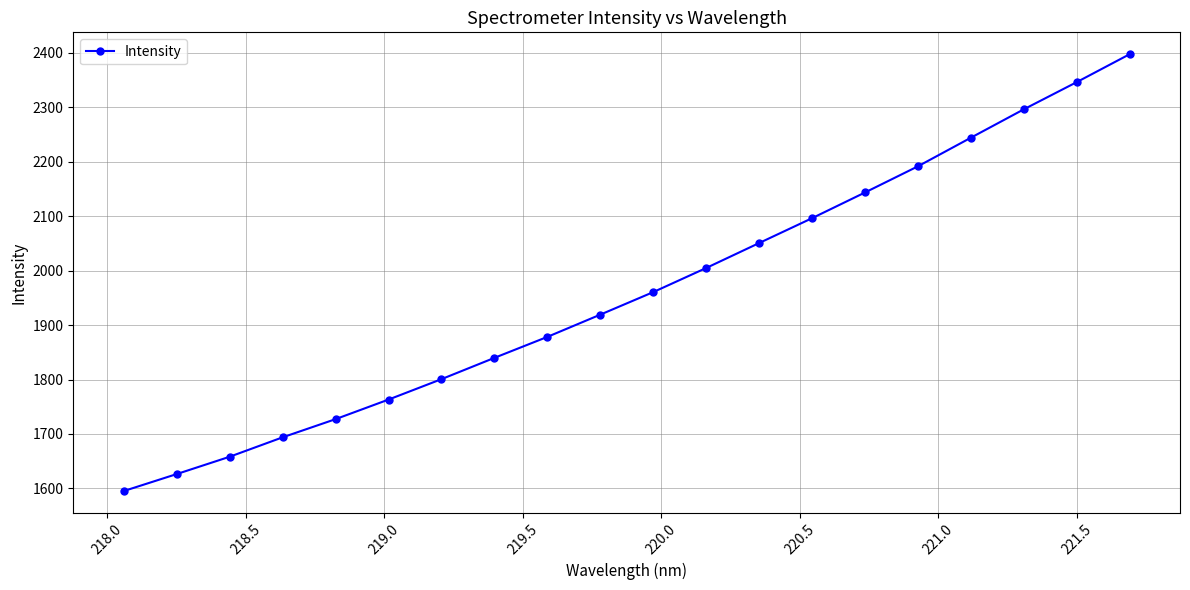

True or false: the data has more than 1 interior local peaks.

False